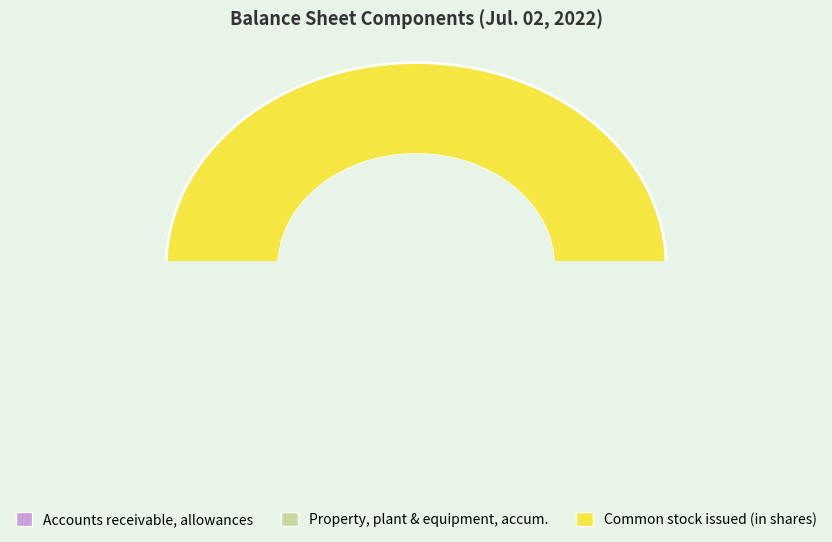

Combined, what portion of the pie is Accounts receivable, allowances and Common stock issued (in shares)?

100.0%